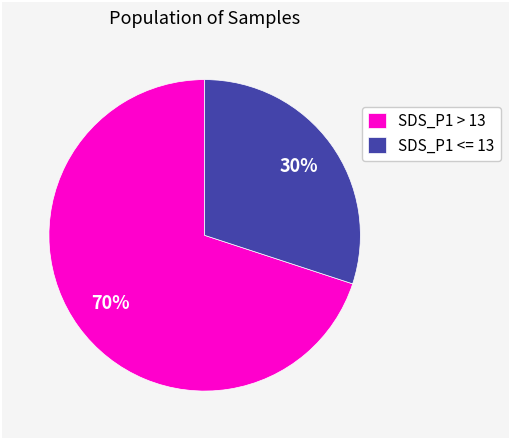

Rank the categories by value from lowest to highest.

SDS_P1 <= 13, SDS_P1 > 13